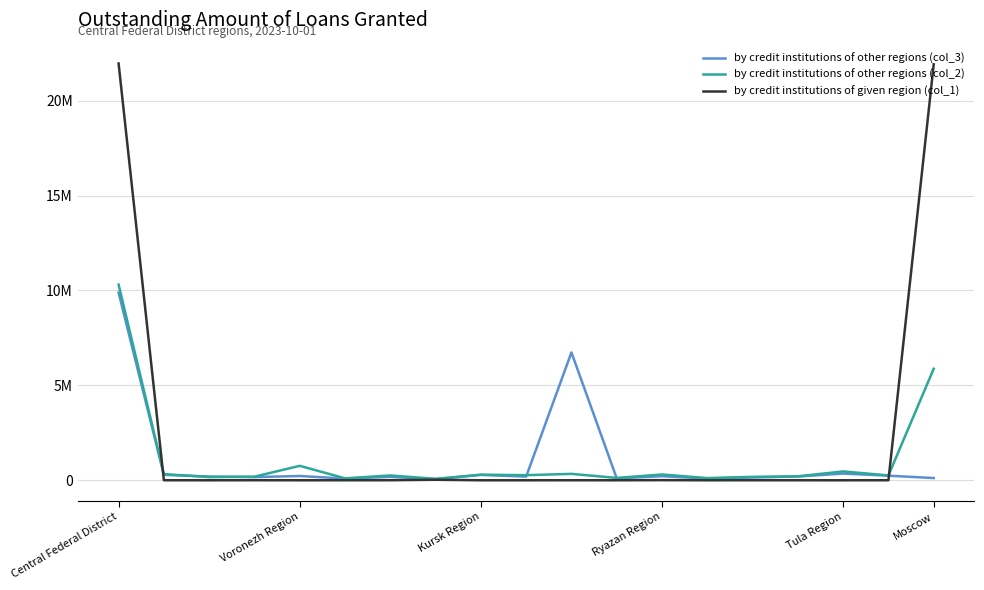

In by credit institutions of other regions (col_2), how many points are lower than both neighbors (excluding endpoints)?

7